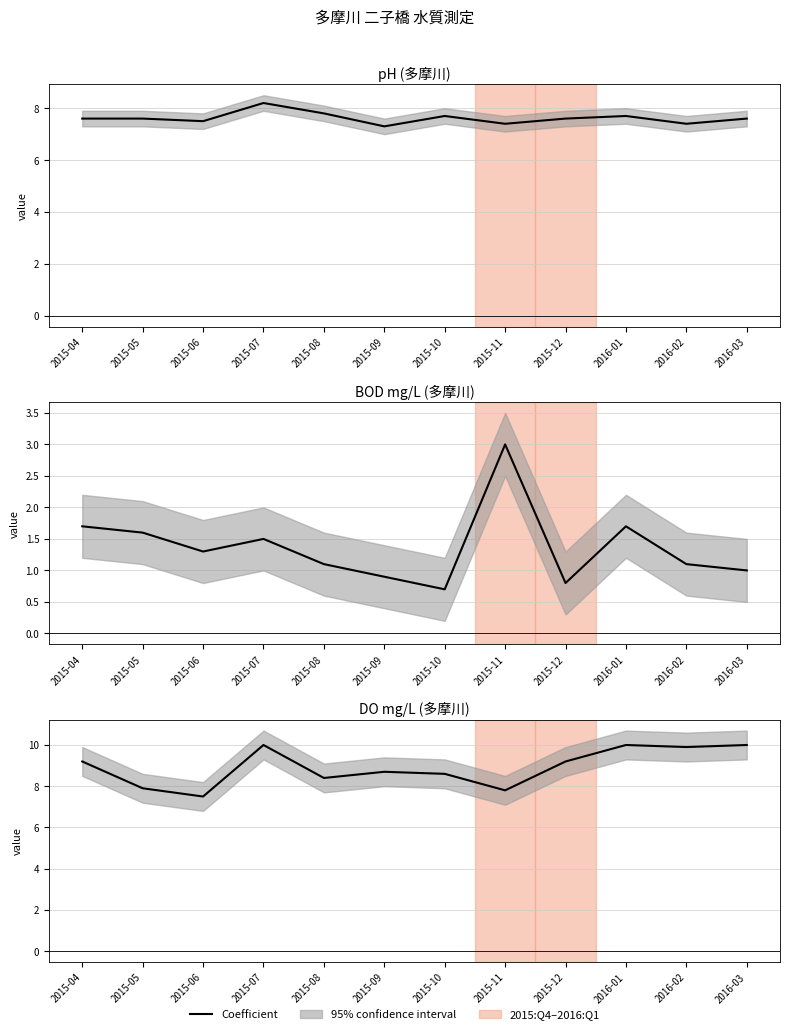

What is the ratio of the value at 2015-07 to the value at 2015-09?

1.1